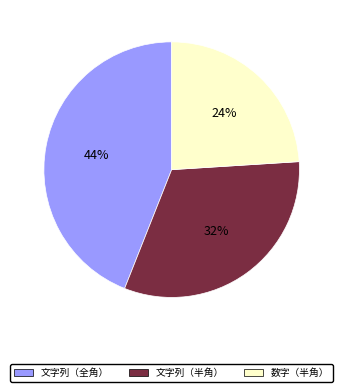

Which slice is the smallest?

数字（半角）